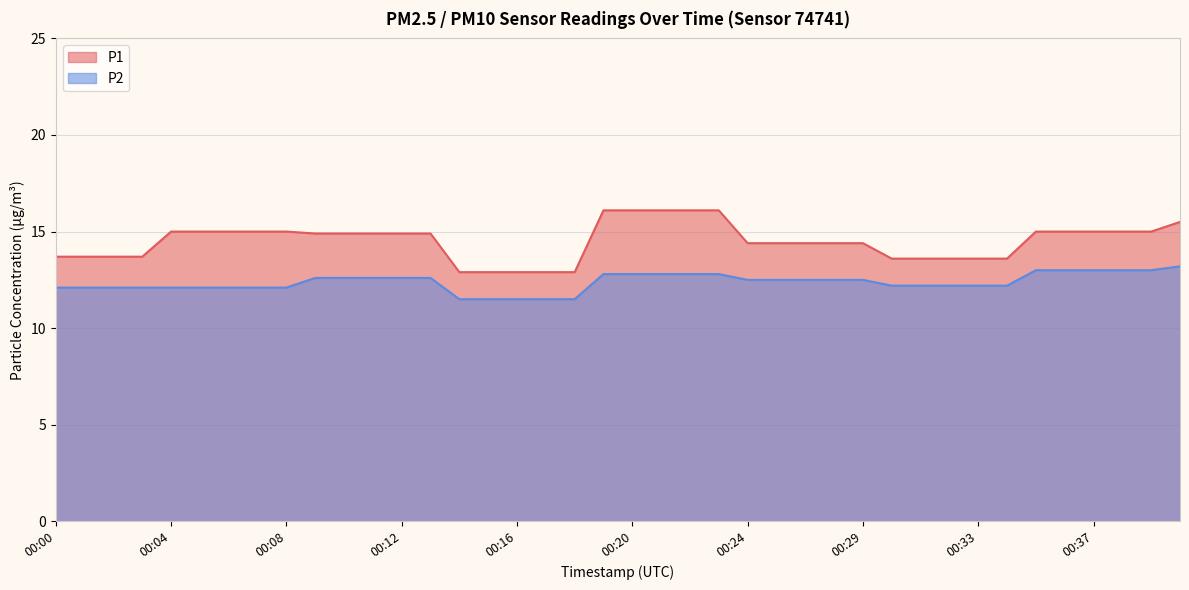

What is the difference between the maximum and minimum values in the P2 series?

1.7